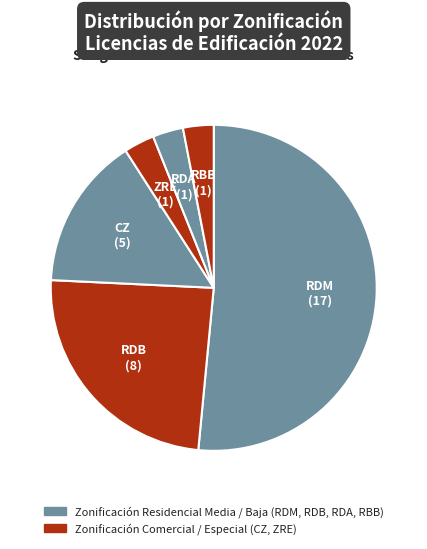

Count the number of slices in the pie.

6